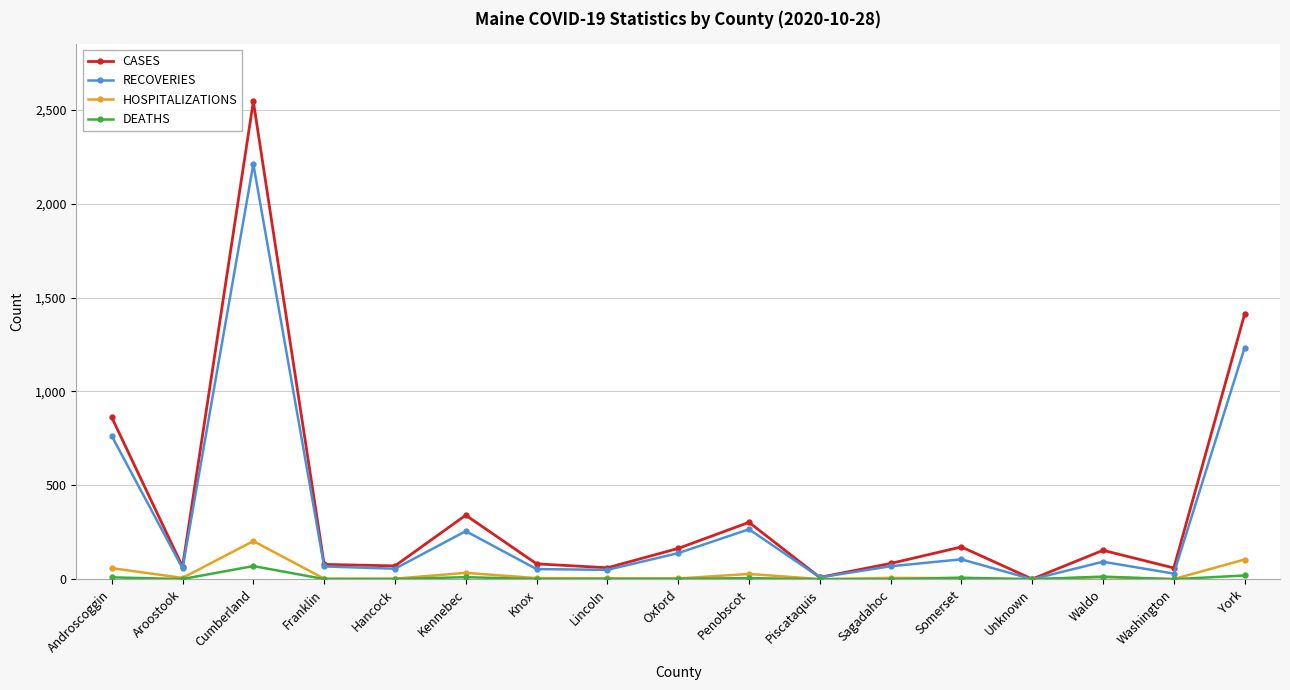

What position from the right is Piscataquis?

7